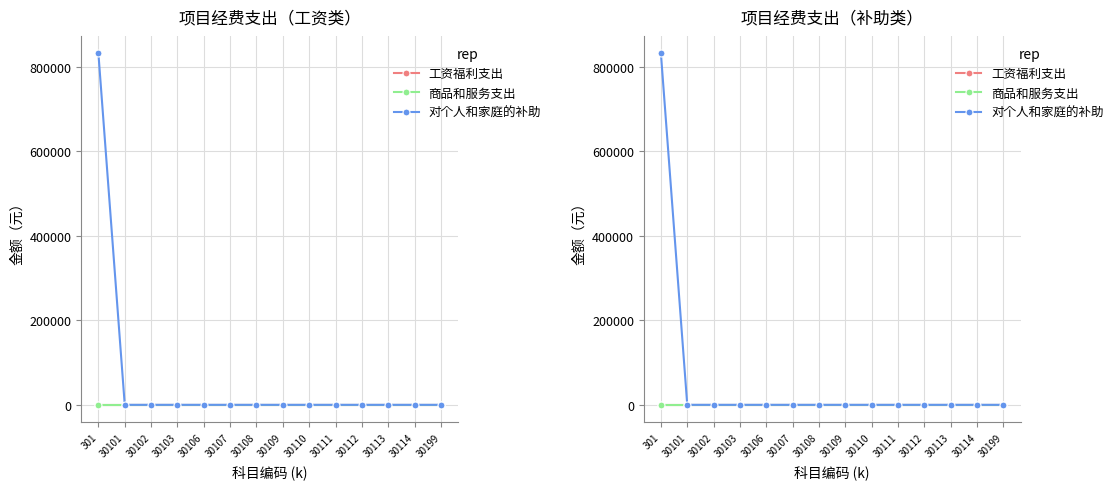

What are all the series names shown in the legend?

工资福利支出, 商品和服务支出, 对个人和家庭的补助